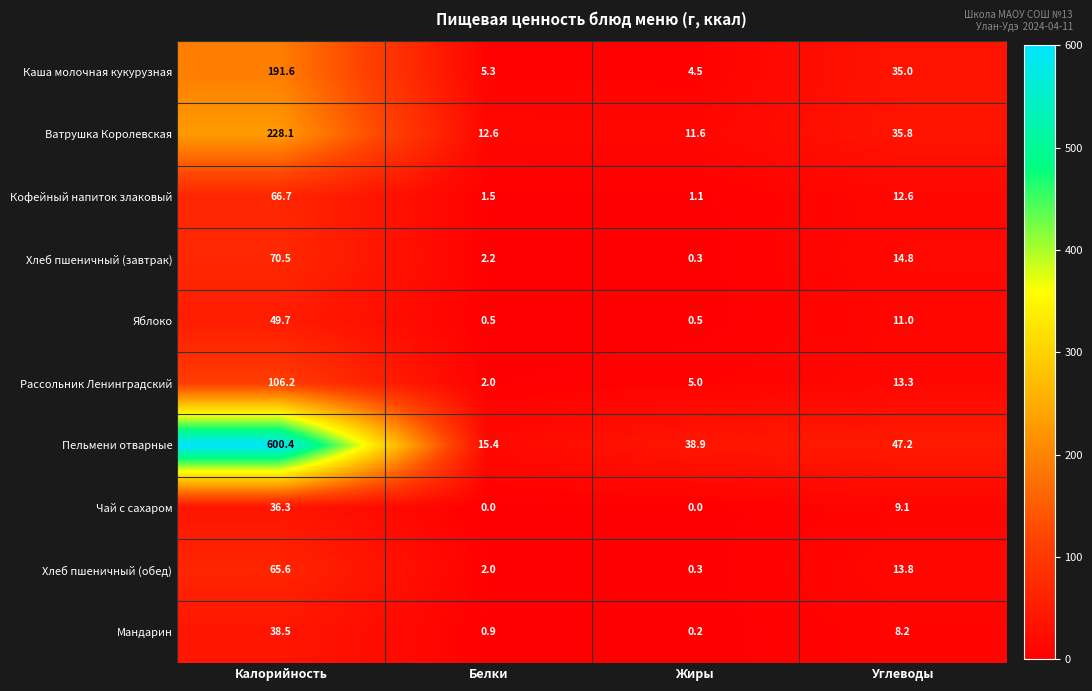

The Чай с сахаром series shows 54.6 at Калорийность. True or false?

False